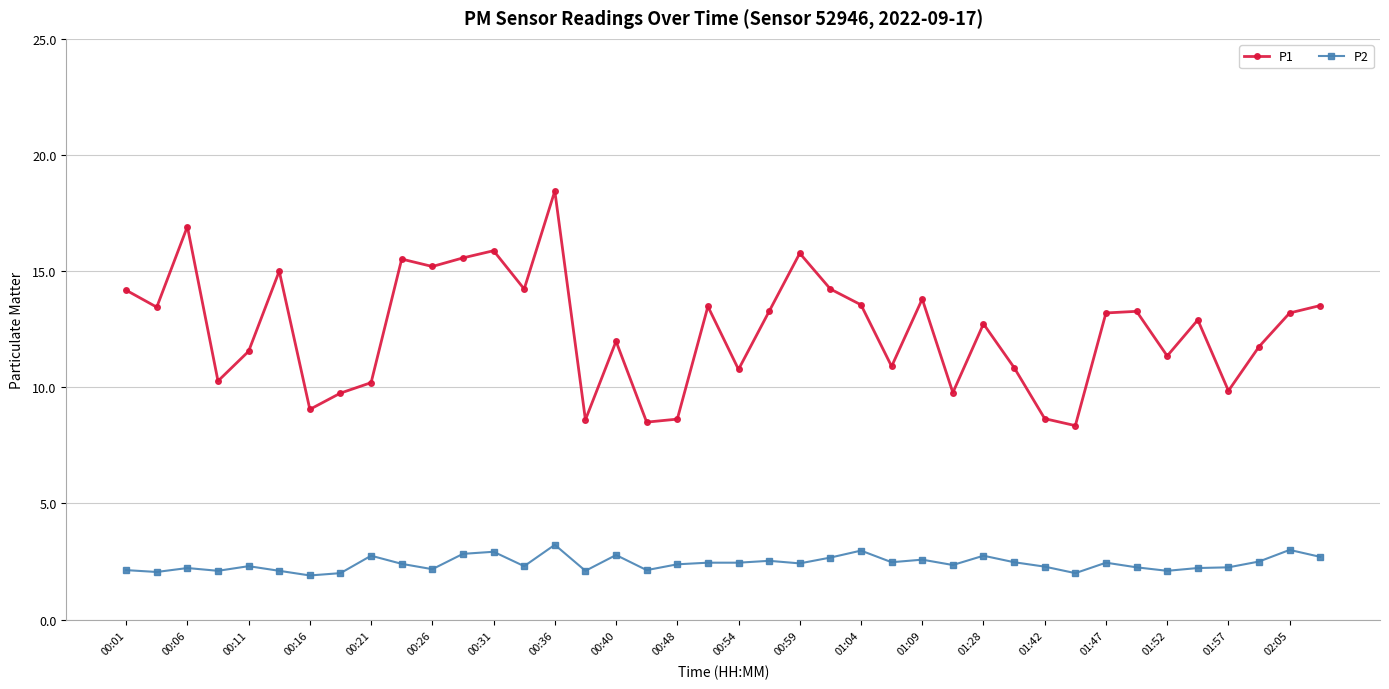

What is the value of the P1 point at the 40th from the left?

13.5